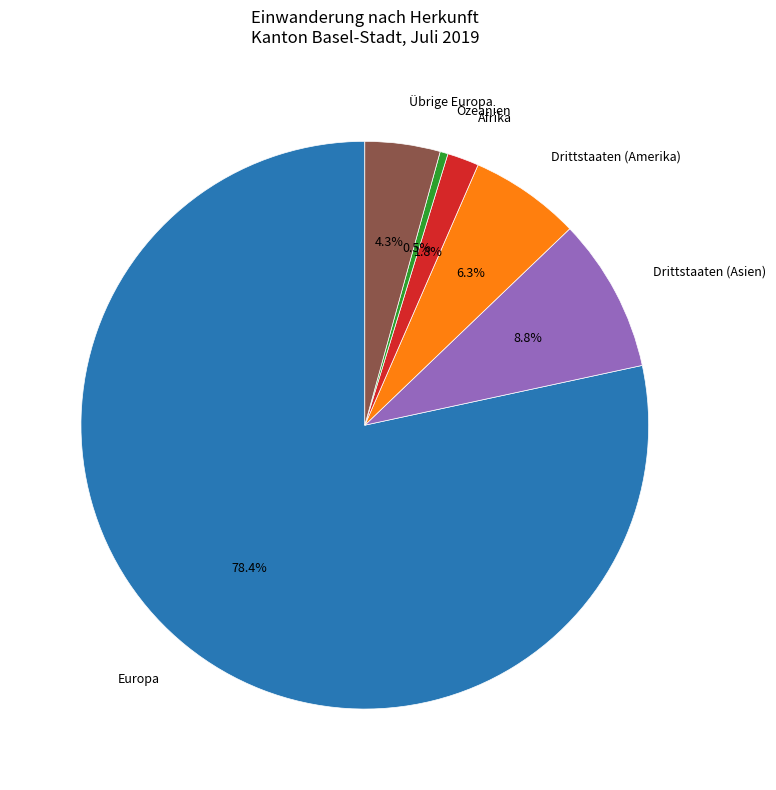

Do Drittstaaten (Amerika) and Drittstaaten (Asien) together represent more than half of the pie?

No